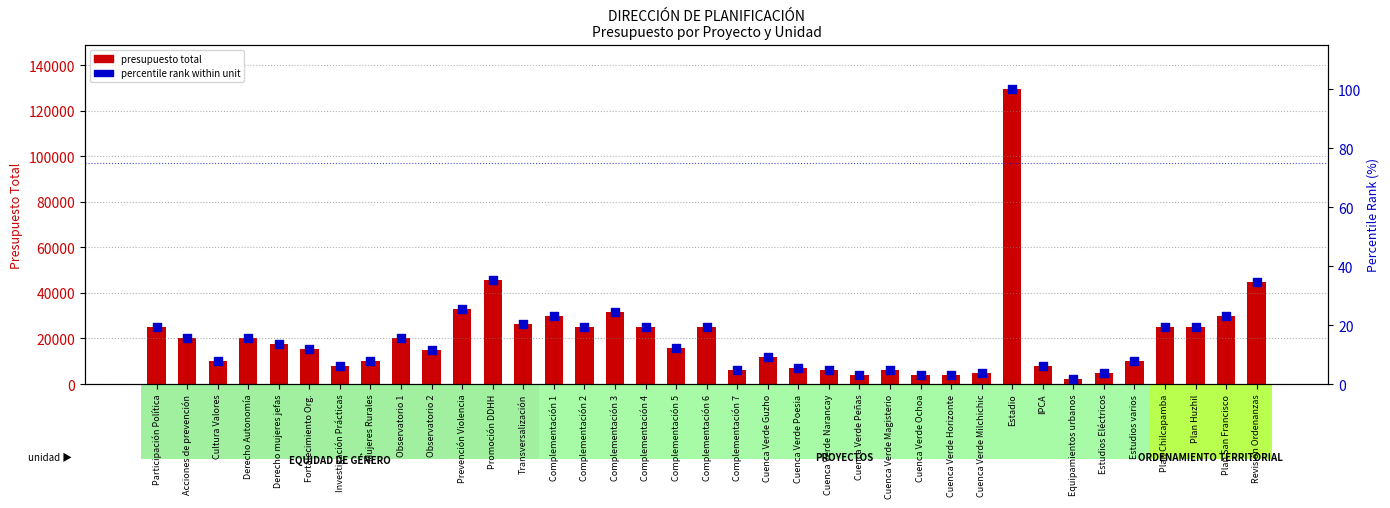

Which series has the largest total across all categories?

presupuesto total